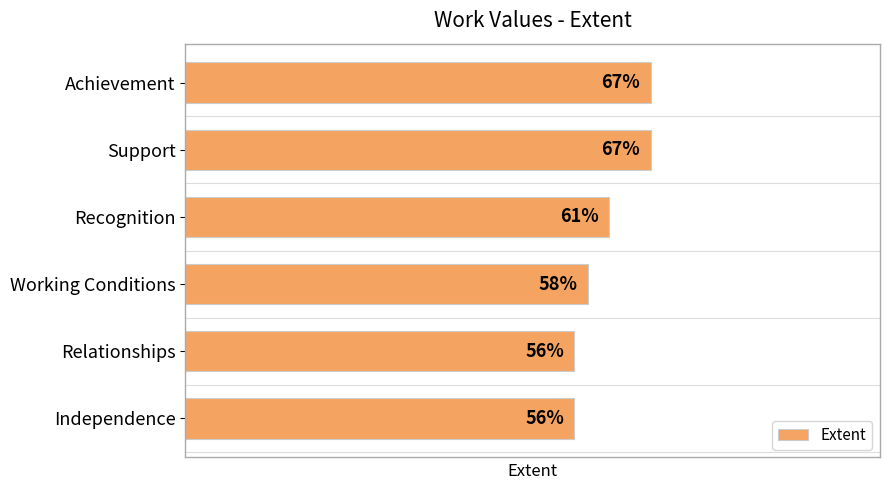

Which has a higher value, Recognition or Relationships?

Recognition